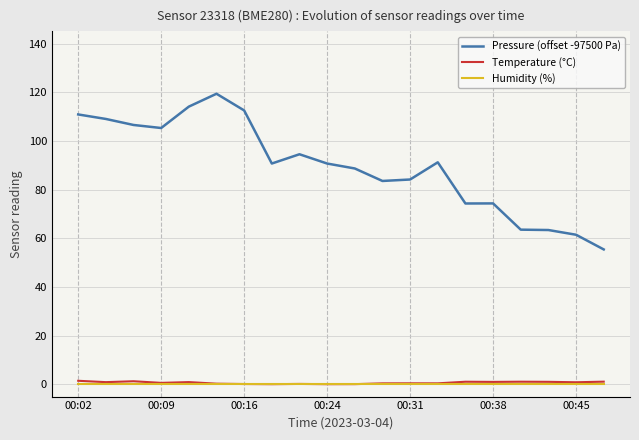

Which series has the largest range (max minus min)?

Pressure (offset -97500 Pa)